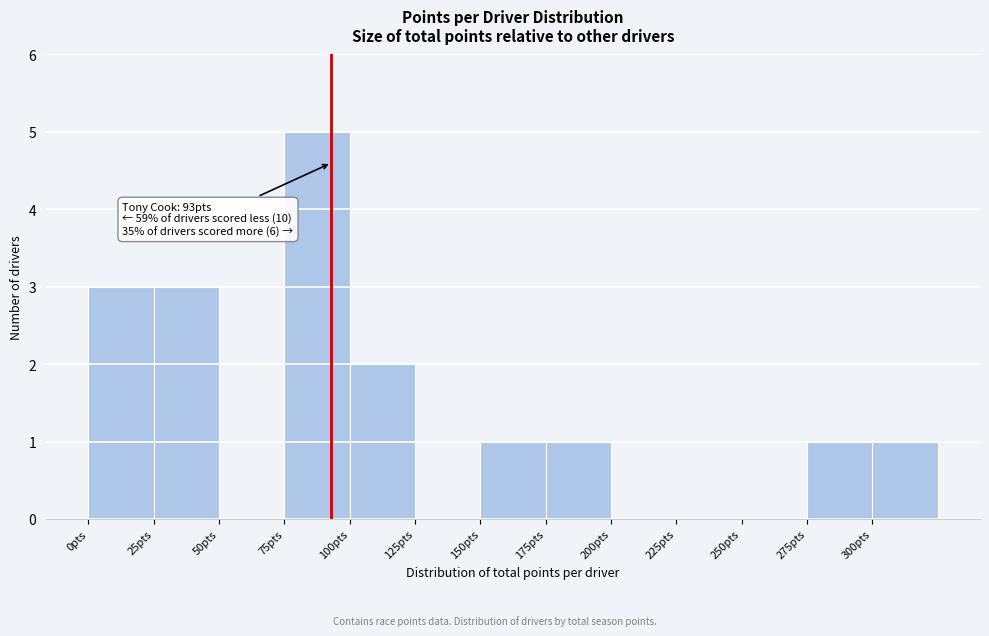

Over which range of the x-axis is the bar tallest?

75 to 100